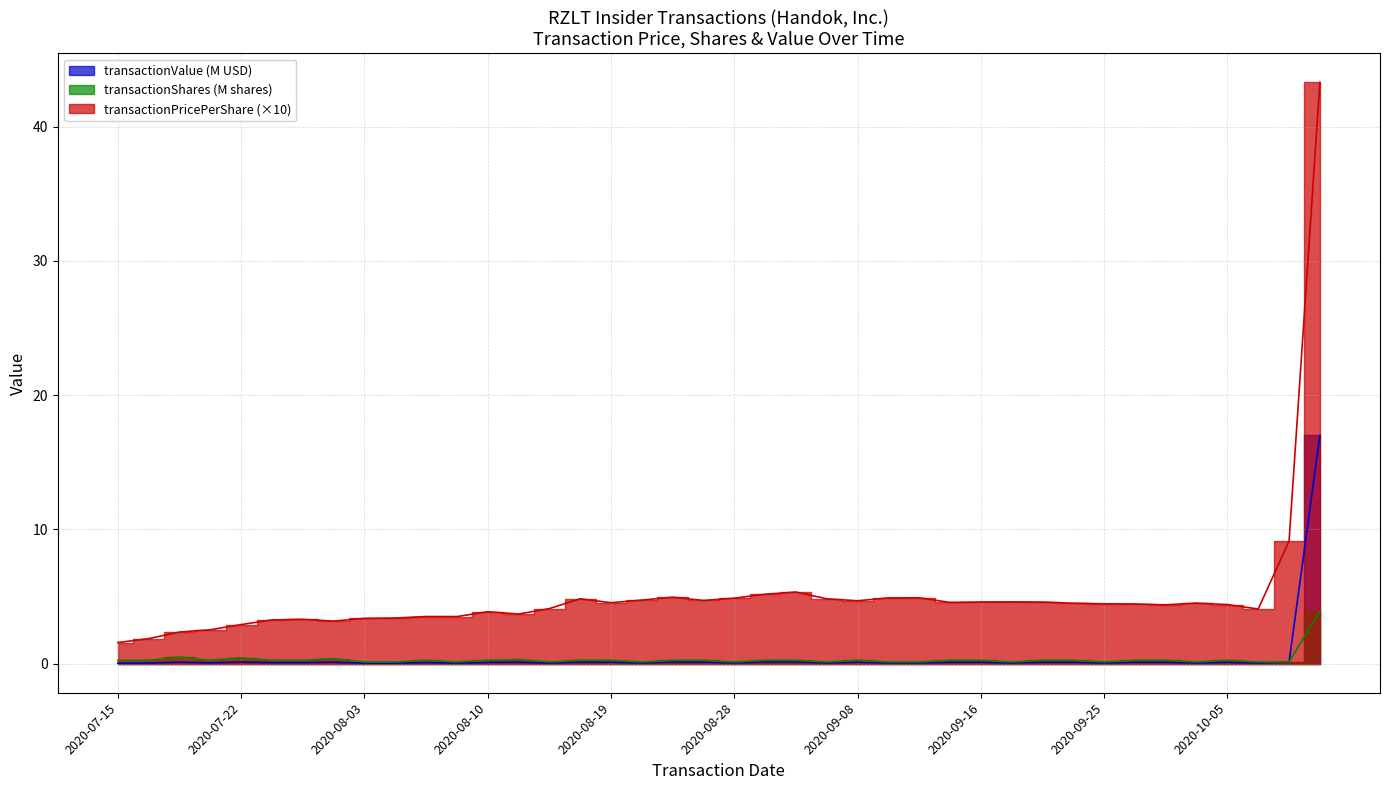

What is the label of the 6th point from the left?

2020-07-24